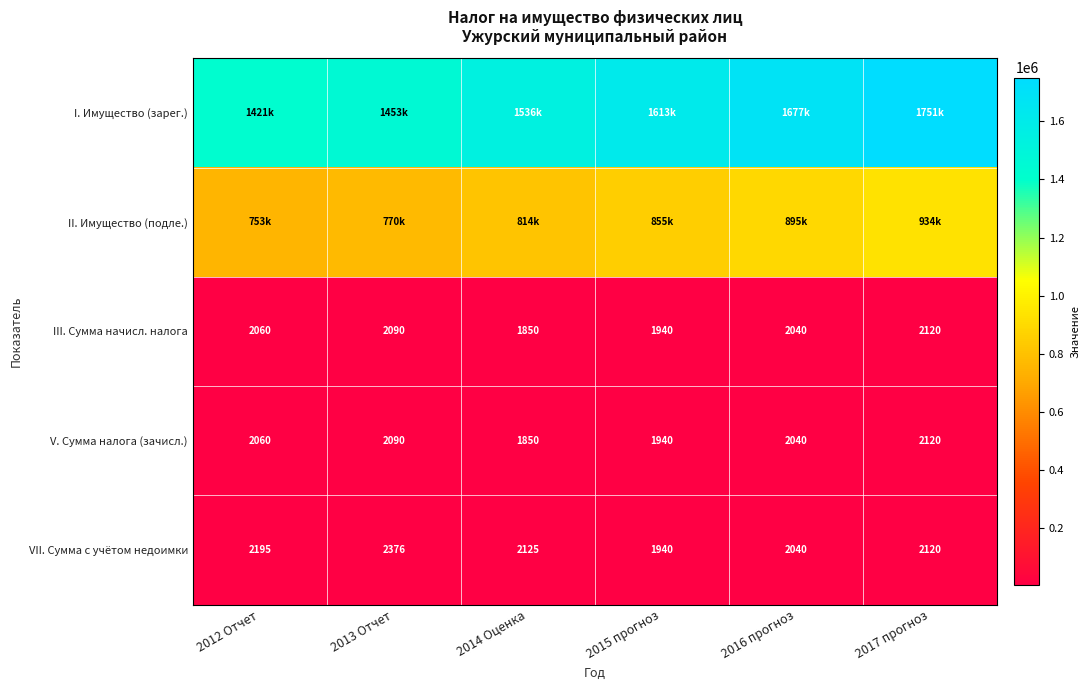

Rank the categories by III. Сумма начисл. налога value from highest to lowest.

2017 прогноз, 2013 Отчет, 2012 Отчет, 2016 прогноз, 2015 прогноз, 2014 Оценка